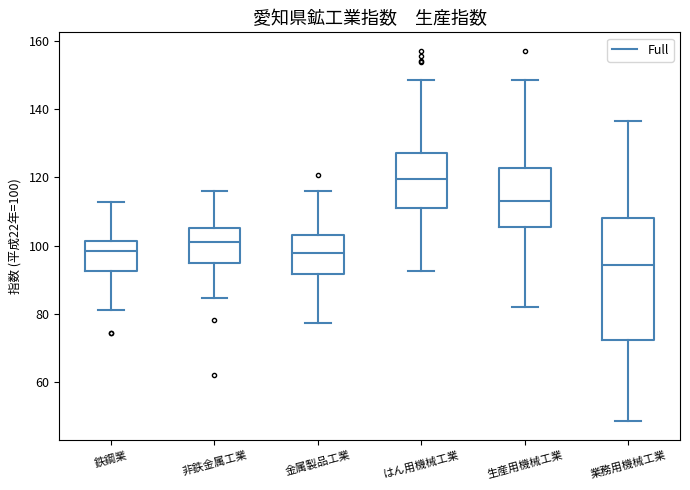

Where is the lower edge of the box for はん用機械工業 on the y-axis? The values are not printed on the chart, so give them approximately, as read against the axis.

110